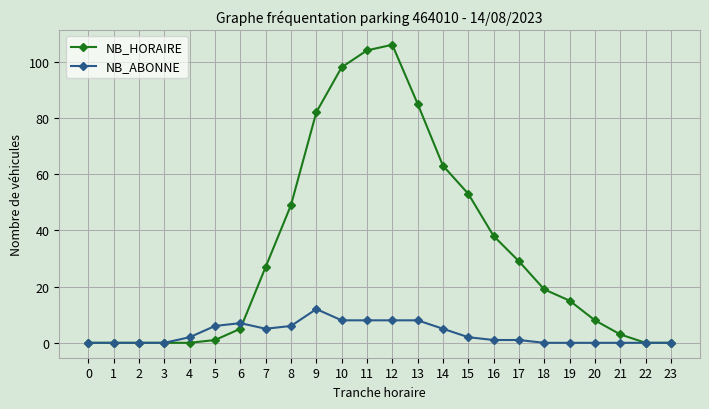

The value of NB_HORAIRE at 0 is 0. True or false?

True